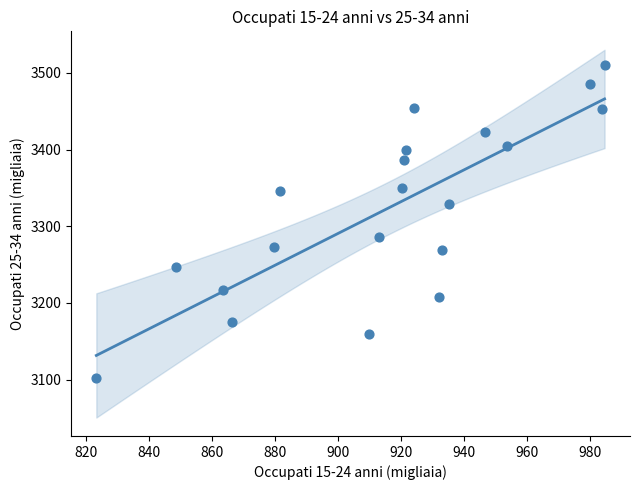

What is the range of Y values (max minus min)?

407.9